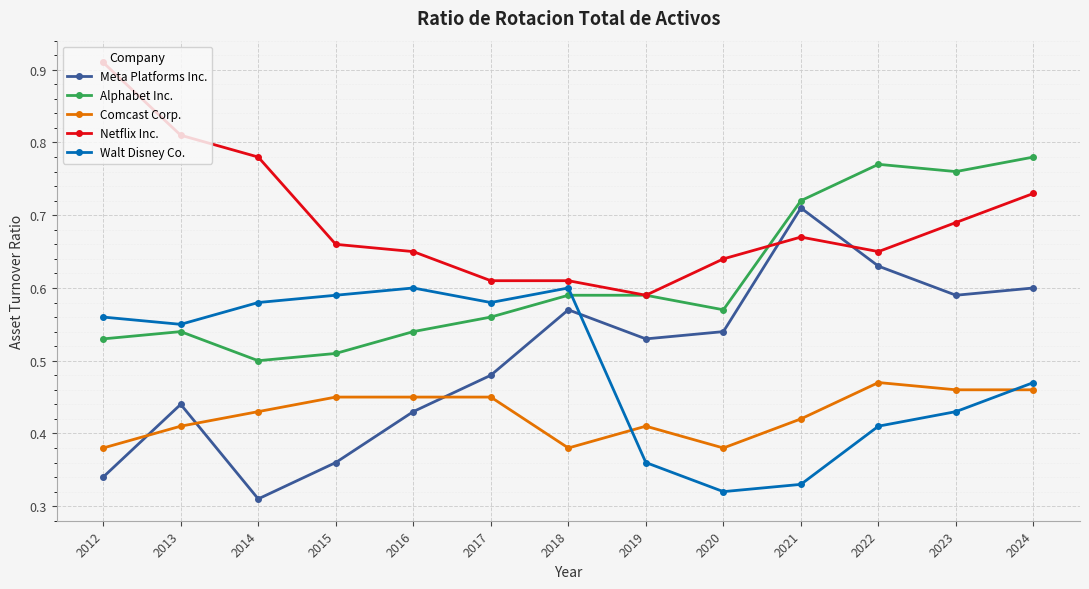

Which series has the widest spread of values?

Meta Platforms Inc.